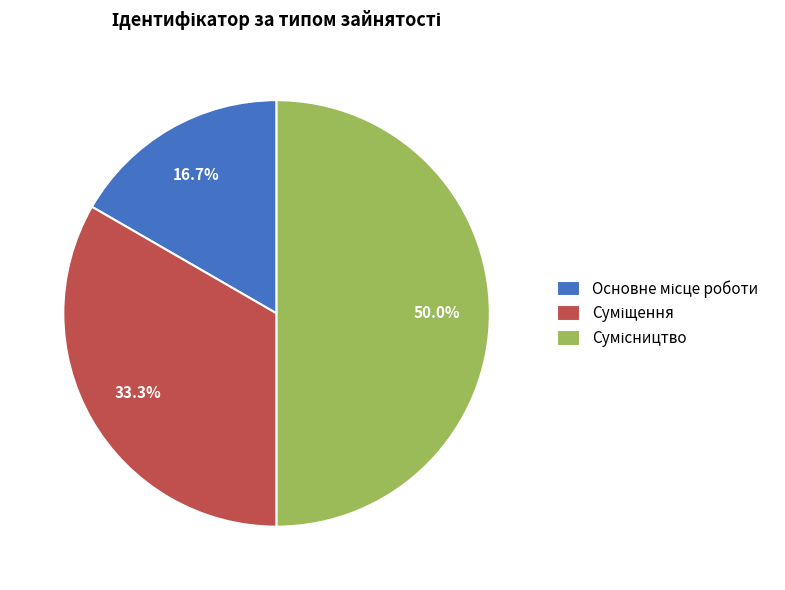

Combined, do Суміщення and Сумісництво account for over 50%?

Yes